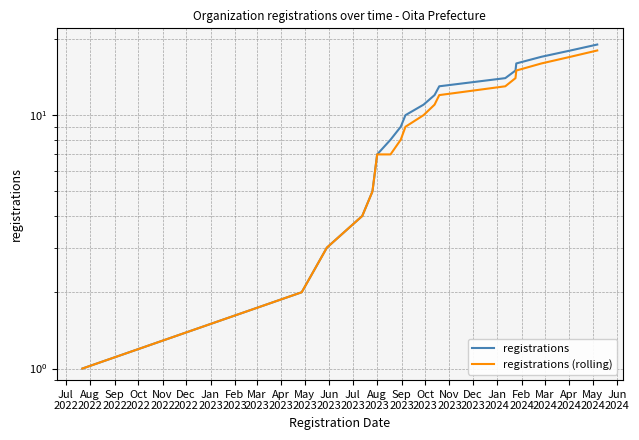

What is the label of the 15th point from the left?

Sep
2023